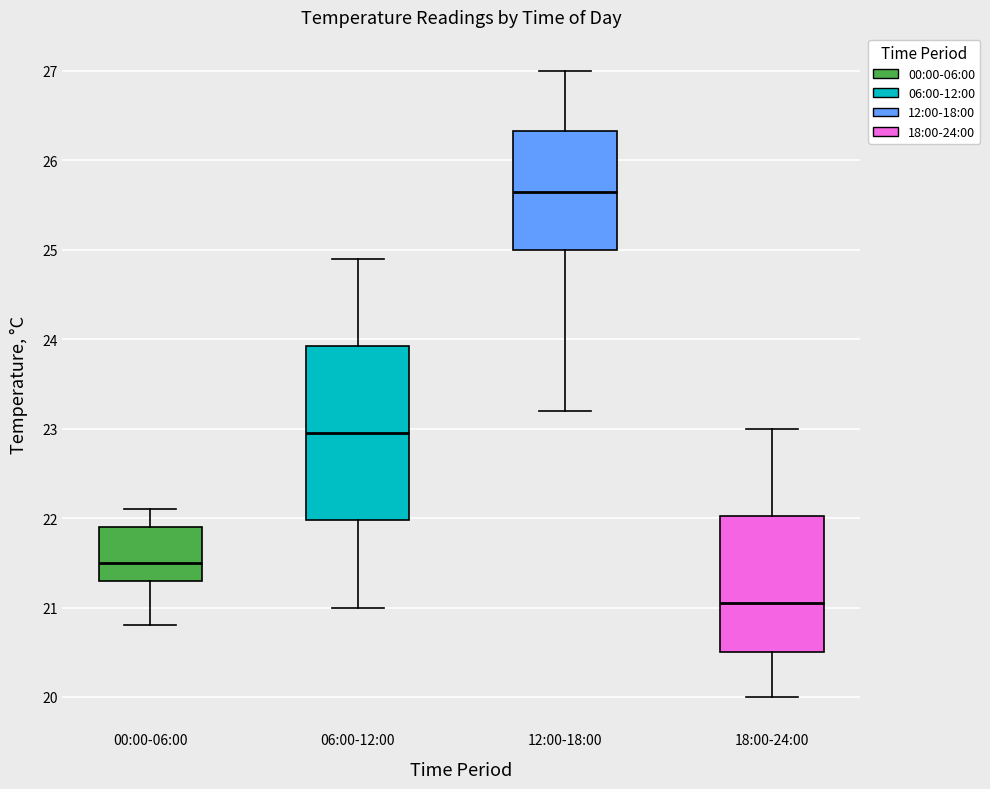

Reading left to right, read every box against the y-axis: the position of its median line, the range the box covers, and the ends of its whiskers. The values are not printed on the chart, so give them approximately, as read against the axis.

00:00-06:00: median 21.5, box 21.3 to 21.9, whiskers 20.8 to 22.1
06:00-12:00: median 23.0, box 22.0 to 23.9, whiskers 21.0 to 24.9
12:00-18:00: median 25.7, box 25.0 to 26.3, whiskers 23.2 to 27.0
18:00-24:00: median 21.1, box 20.5 to 22.0, whiskers 20.0 to 23.0